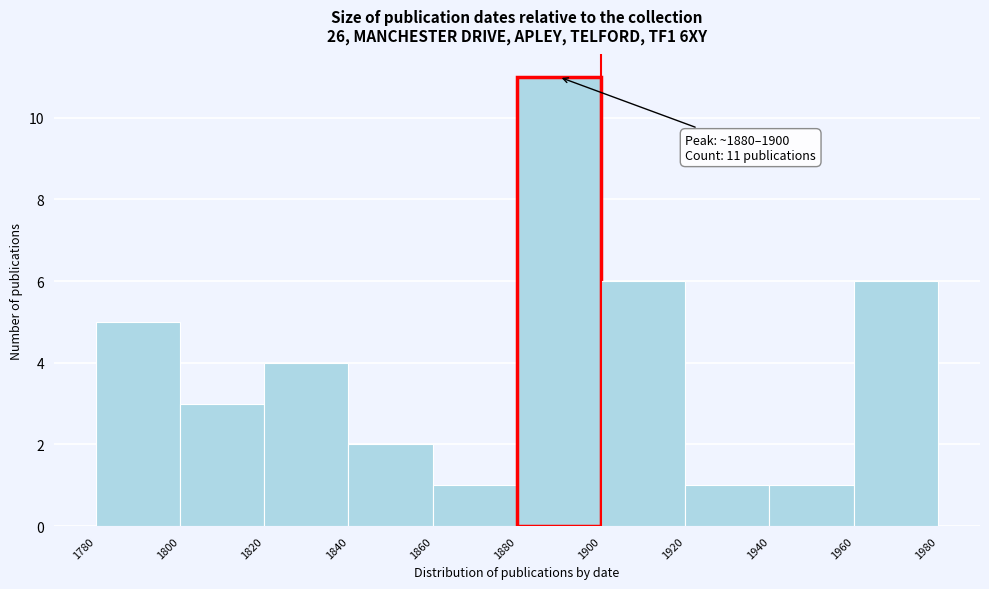

Over which range of the x-axis is the bar tallest?

1880 to 1900